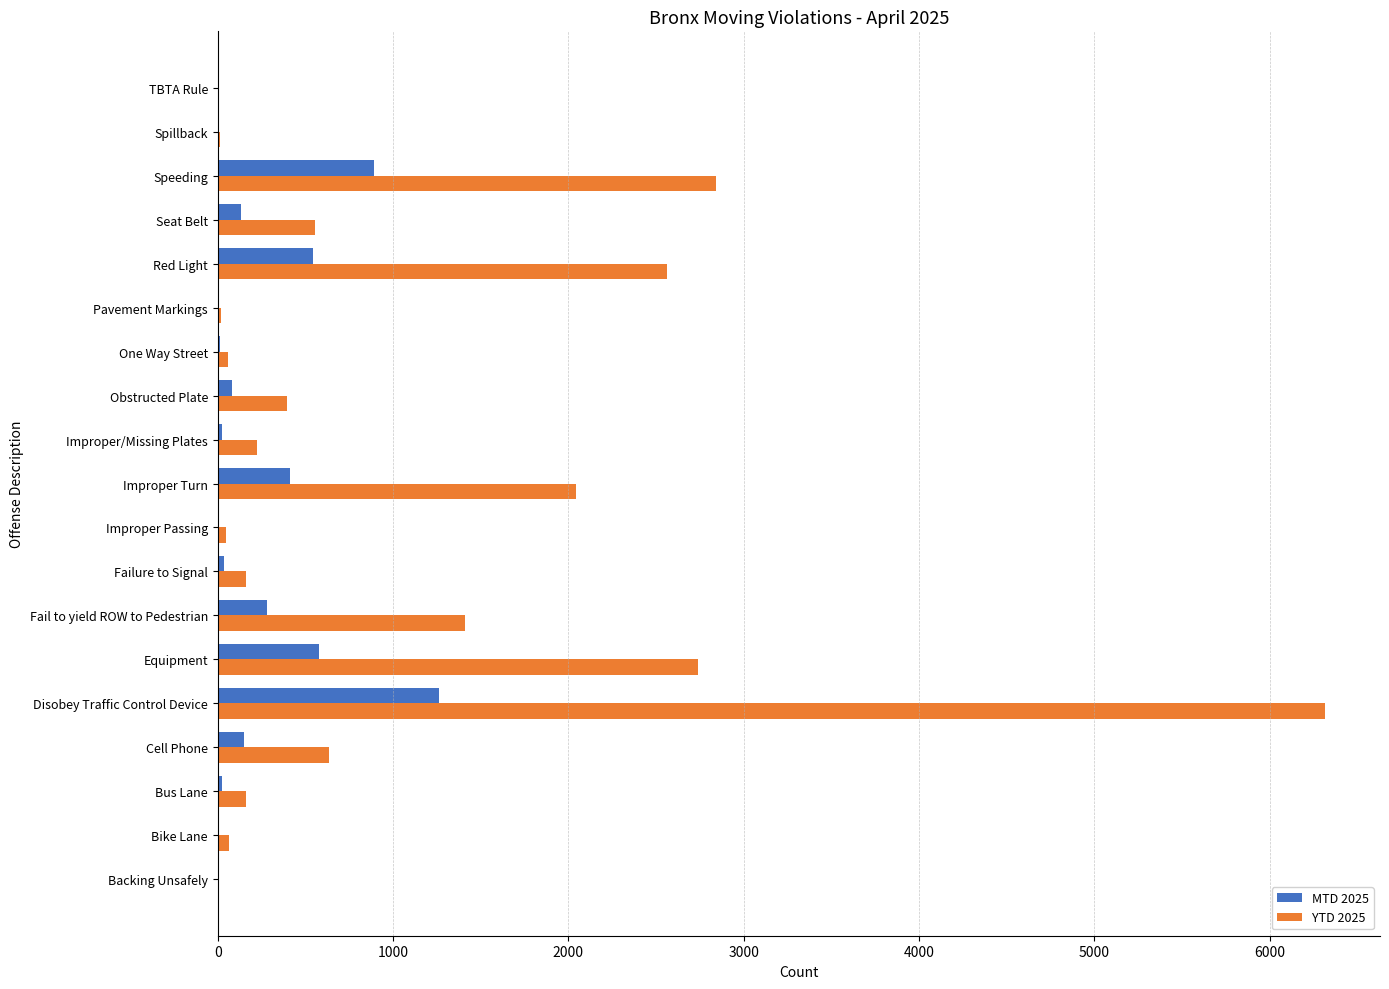

At which label does YTD 2025 reach its peak?

Disobey Traffic Control Device